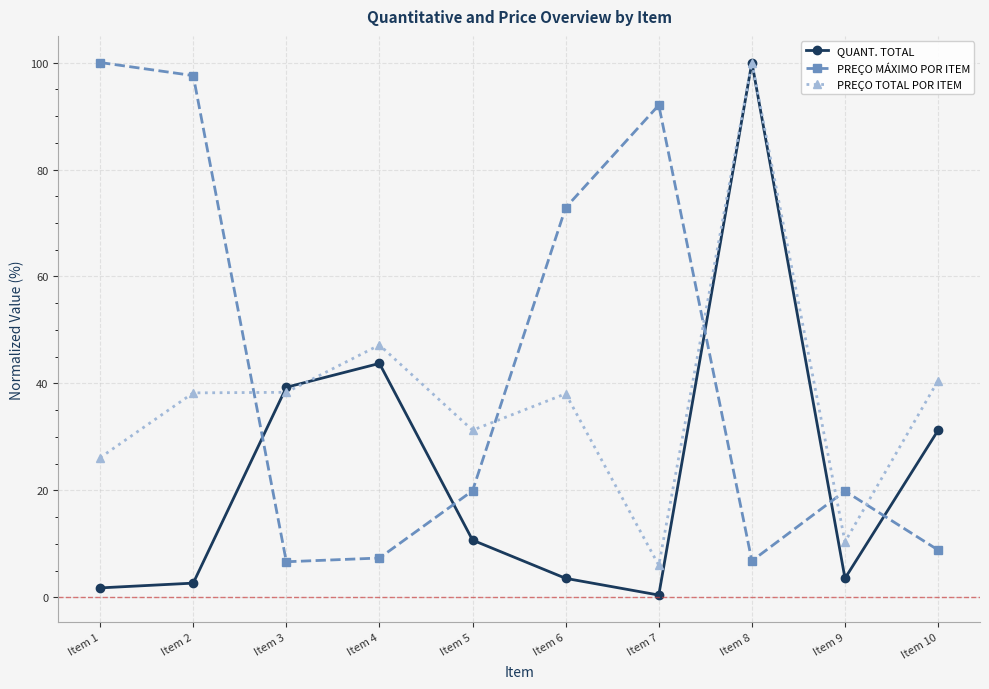

What is the difference between the PREÇO MÁXIMO POR ITEM values at Item 1 and Item 2?

2.4